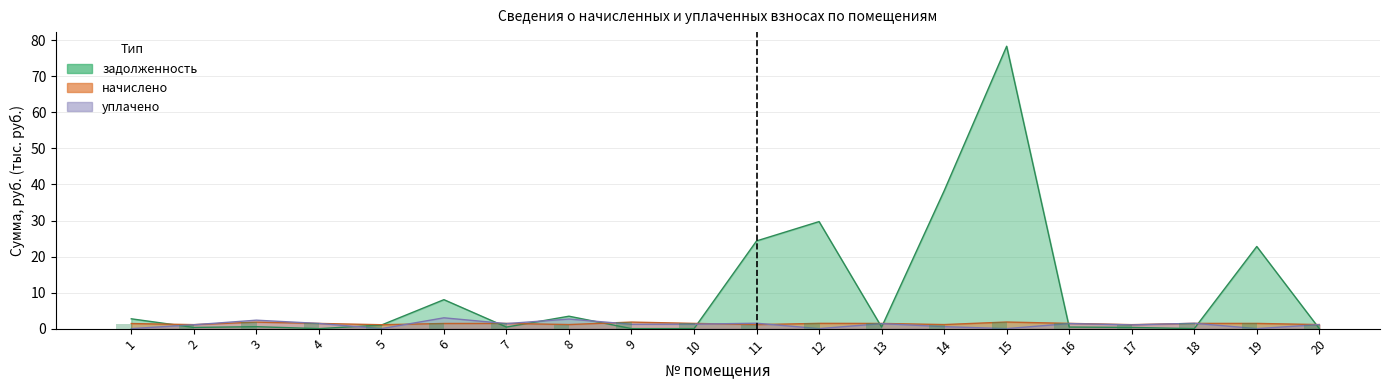

What is the difference between the maximum and minimum values in the уплачено series?

3.0